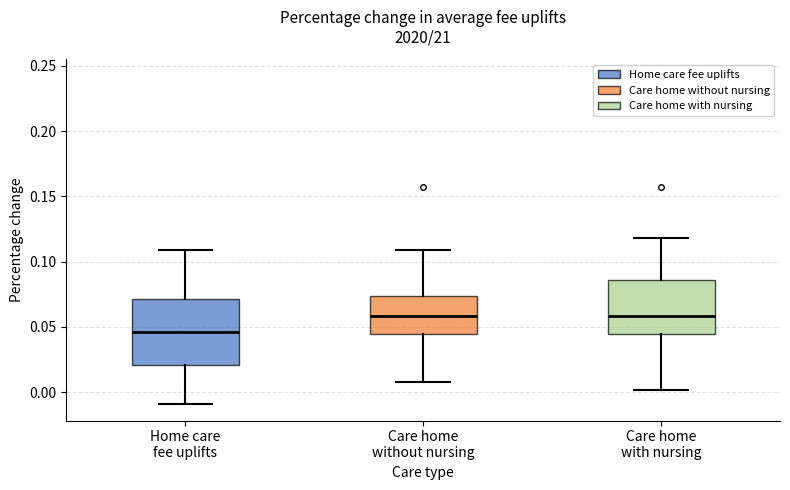

Which box has the lowest median line?

Home care fee uplifts